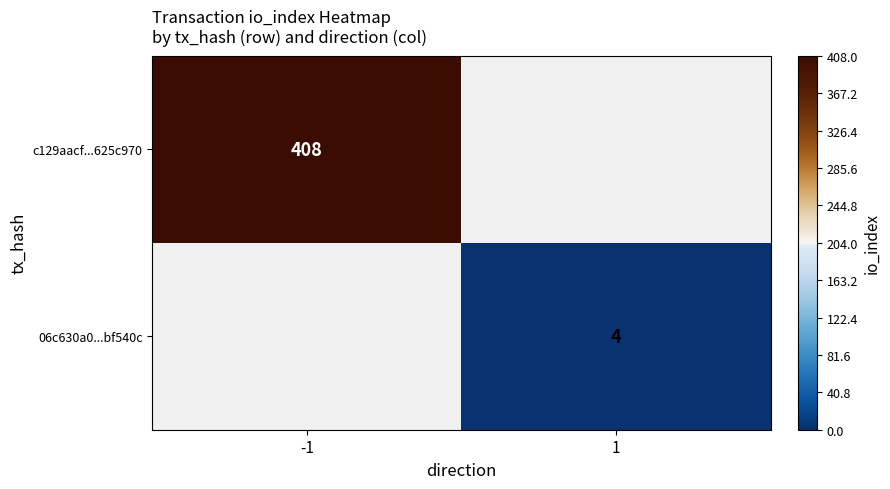

What is the smallest value displayed?

4.0